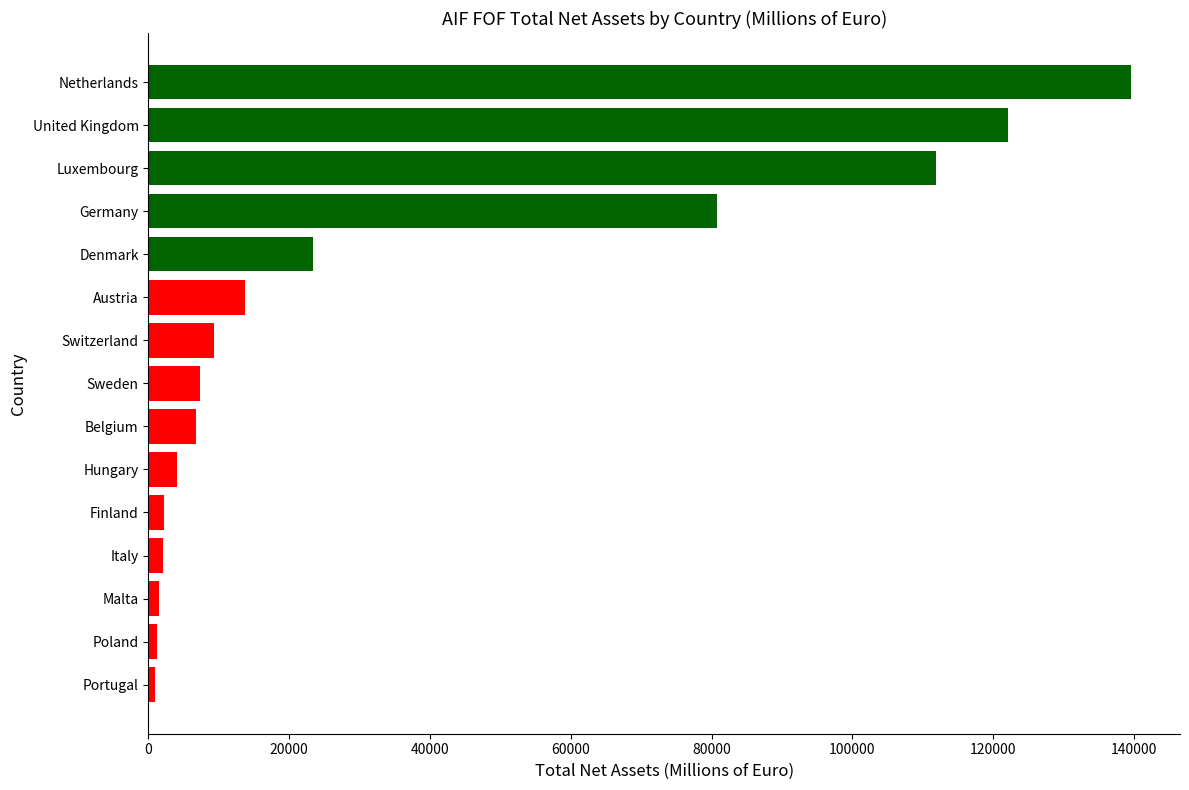

How many bars are there in total?

15